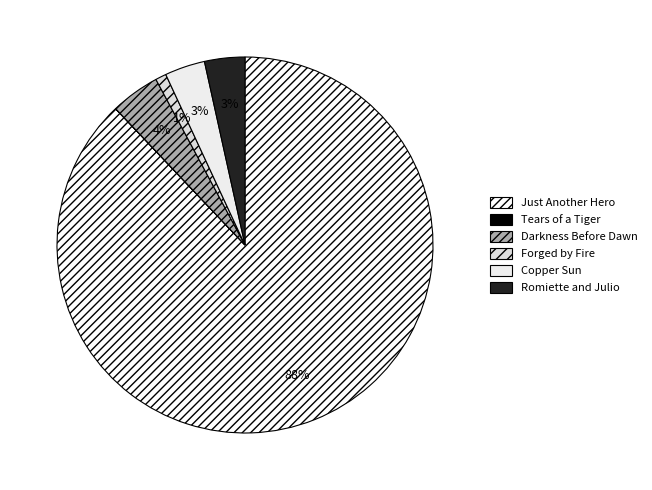

To the nearest percent, what is the difference between the Darkness Before Dawn and Copper Sun slice percentages?

1%